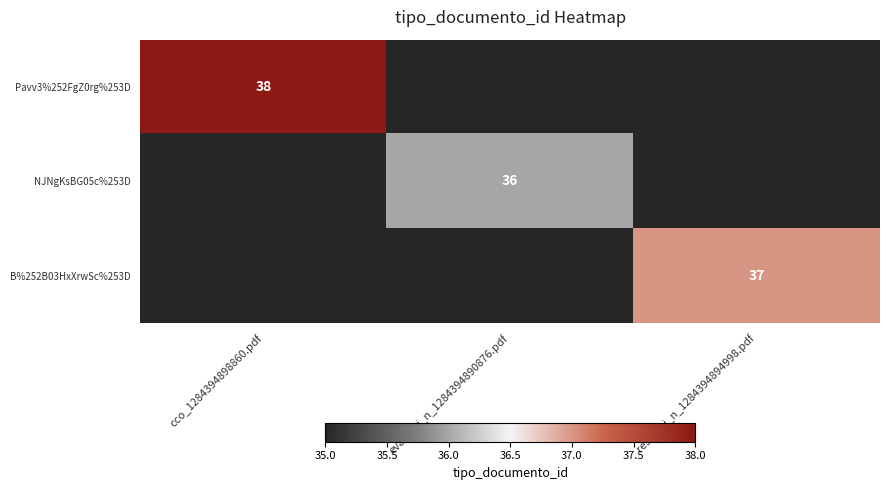

The value of NJNgKsBG05c%253D at evaluaci_n_1284394890876.pdf is 36. True or false?

True